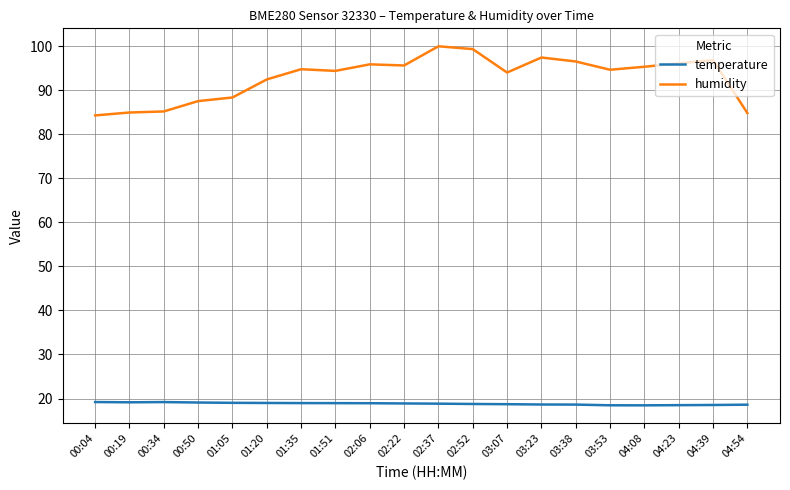

How many lines are shown in the chart?

2